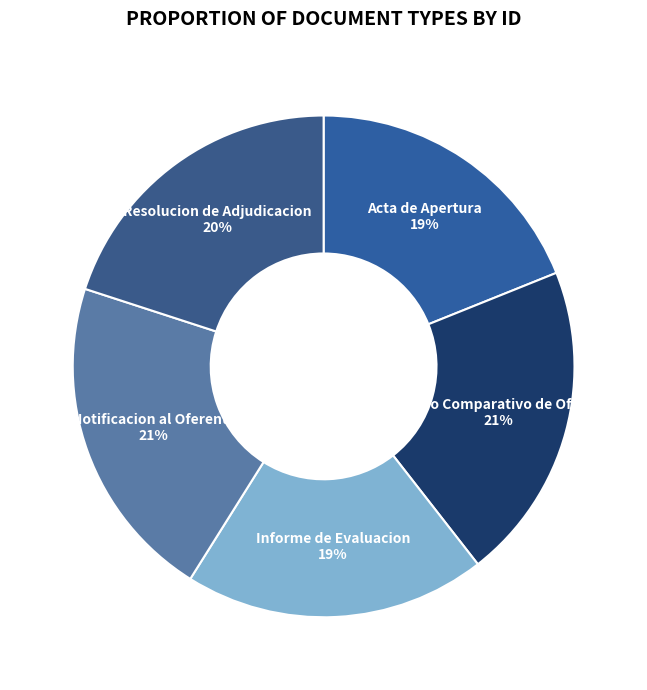

To the nearest percent, what portion does Informe de Evaluacion represent?

19%